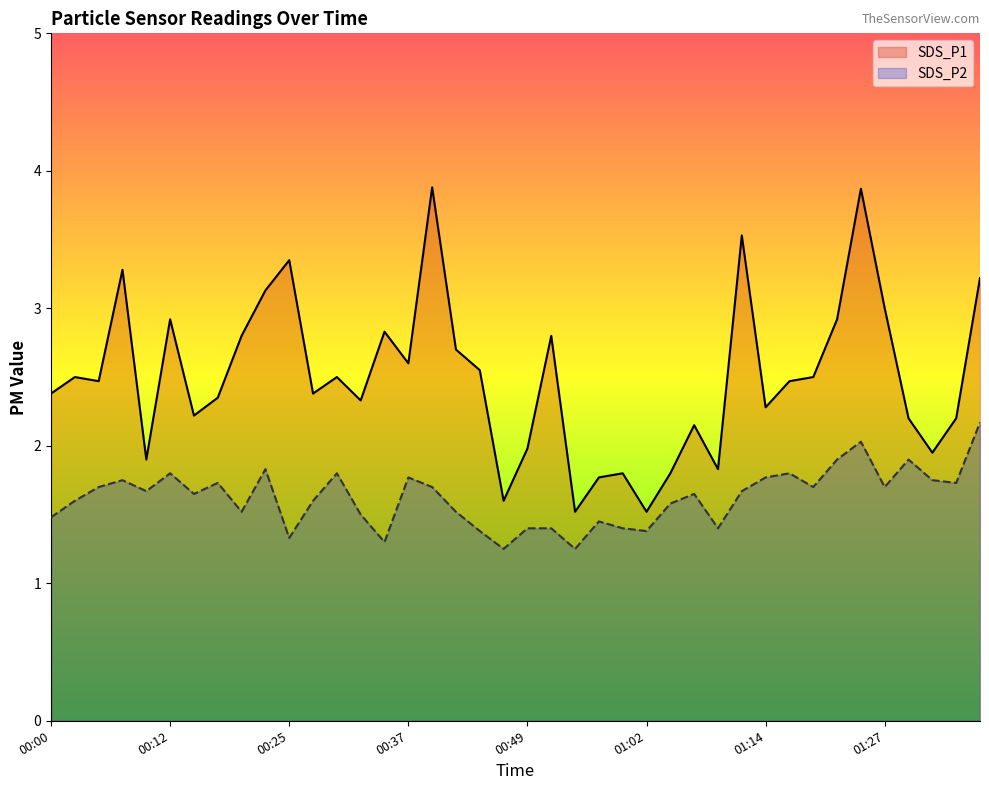

At which label is SDS_P1 closest to 2?

00:49